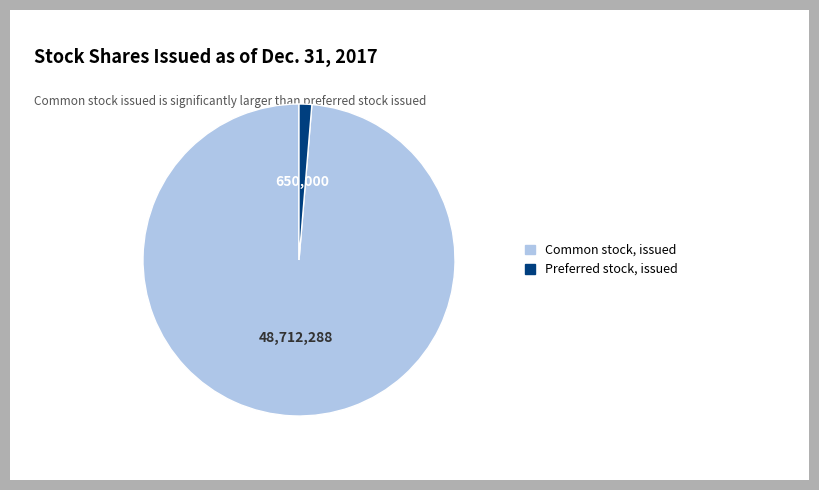

How many segments does this pie chart have?

2